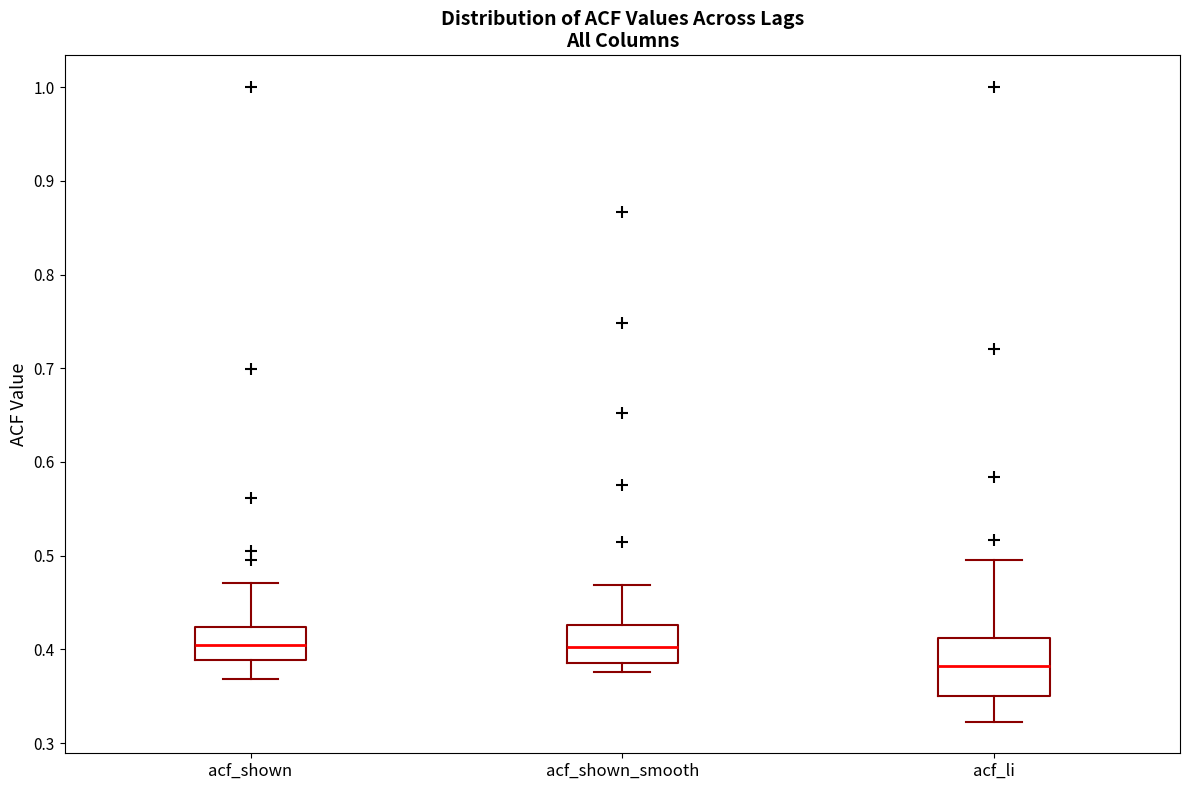

Which box is the tallest, from its lower edge to its upper edge?

acf_li